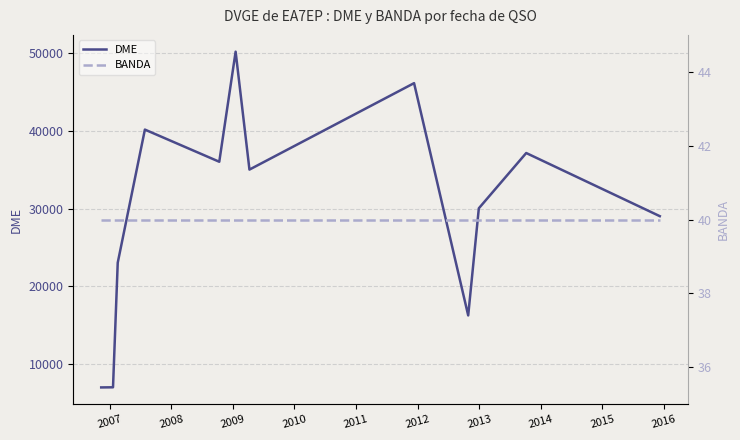

Rank the series by their maximum value, from highest to lowest.

DME, BANDA